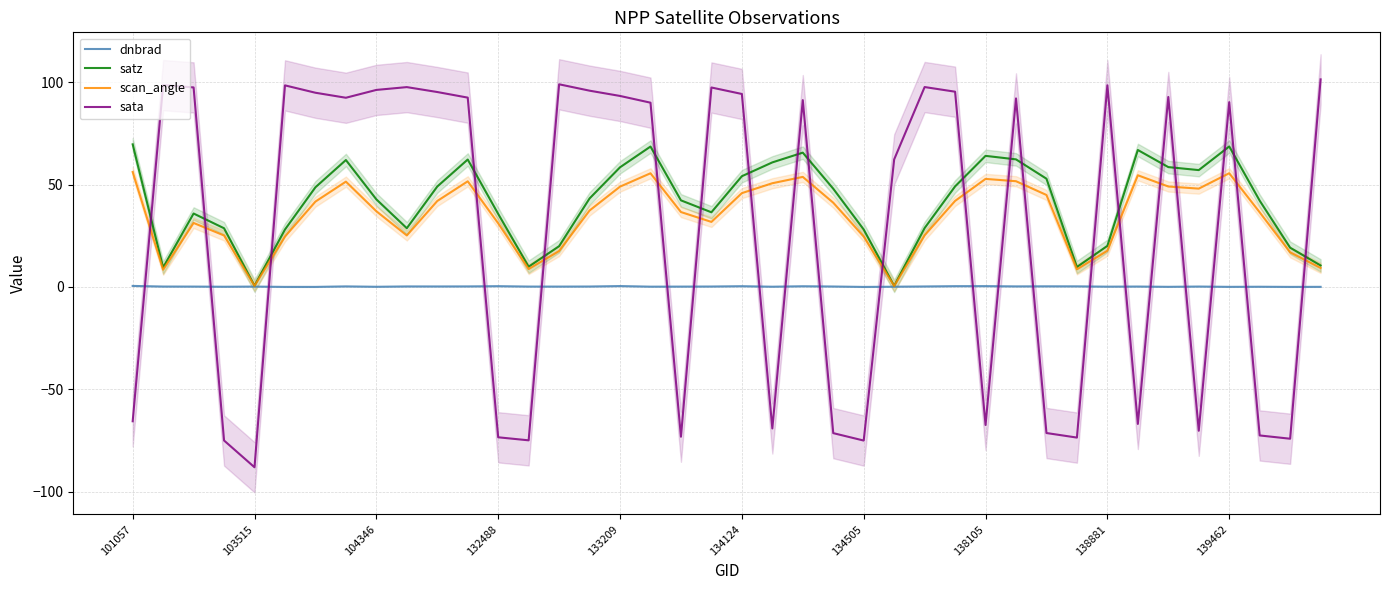

True or false: scan_angle has a value of 8.8 at 13.

True